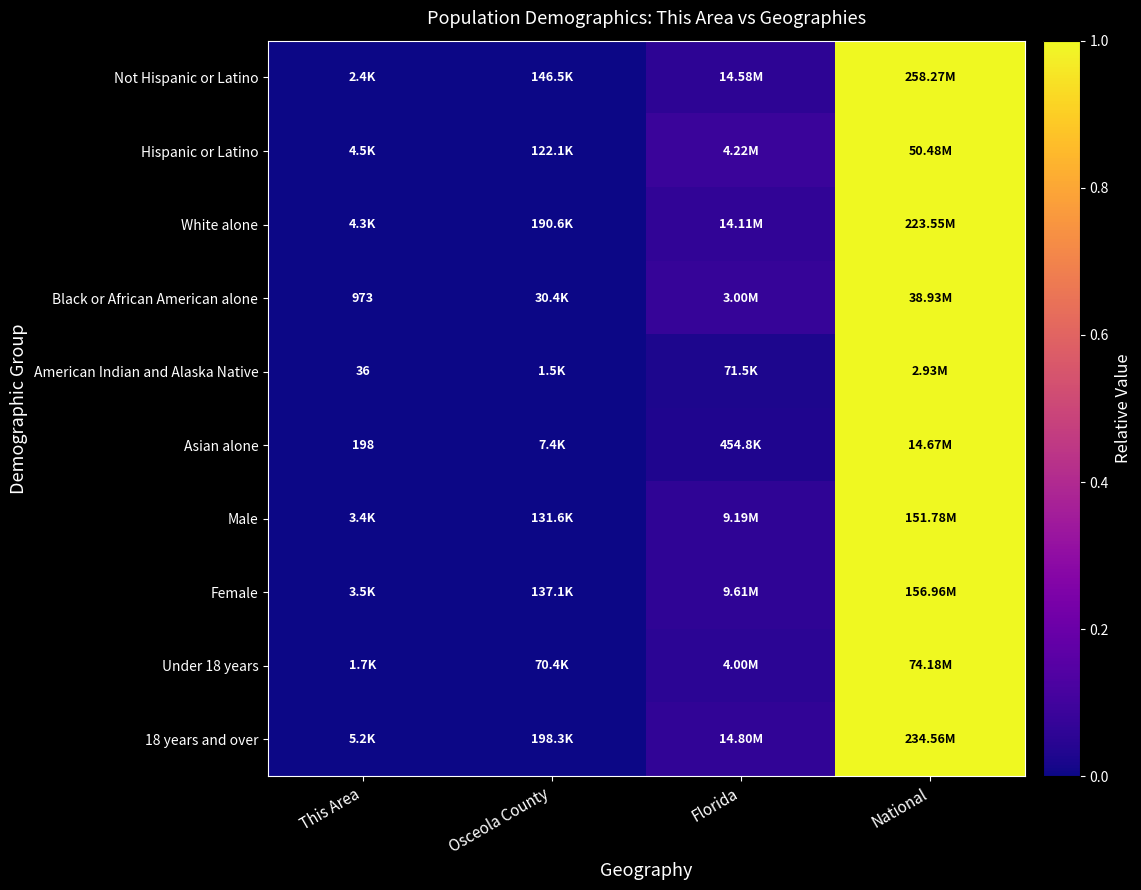

At which category is the sum across all series the highest?

National